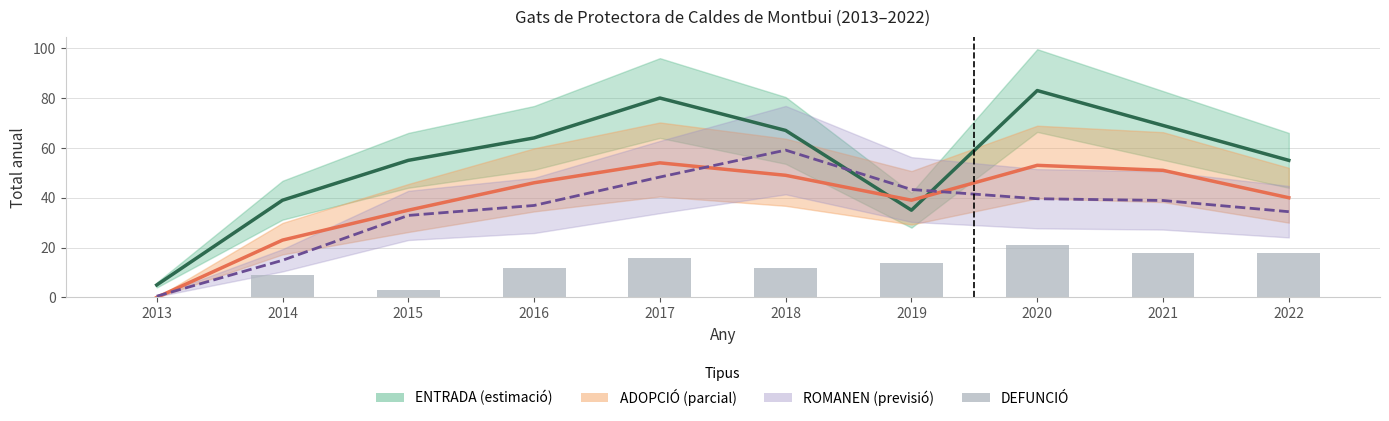

Reading right to left, what are all the values shown in this chart?

ENTRADA Total: 55.0	69.0	83.0	35.0	67.0	80.0	64.0	55.0	39.0	5.0
ADOPCIÓ Total: 40.0	51.0	53.0	39.0	49.0	54.0	46.0	35.0	23.0	0.0
ROMANEN /10: 34.4	38.9	39.6	43.3	59.1	48.3	36.9	32.9	14.9	0.5
DEFUNCIÓ Total: 18.0	18.0	21.0	14.0	12.0	16.0	12.0	3.0	9.0	0.0